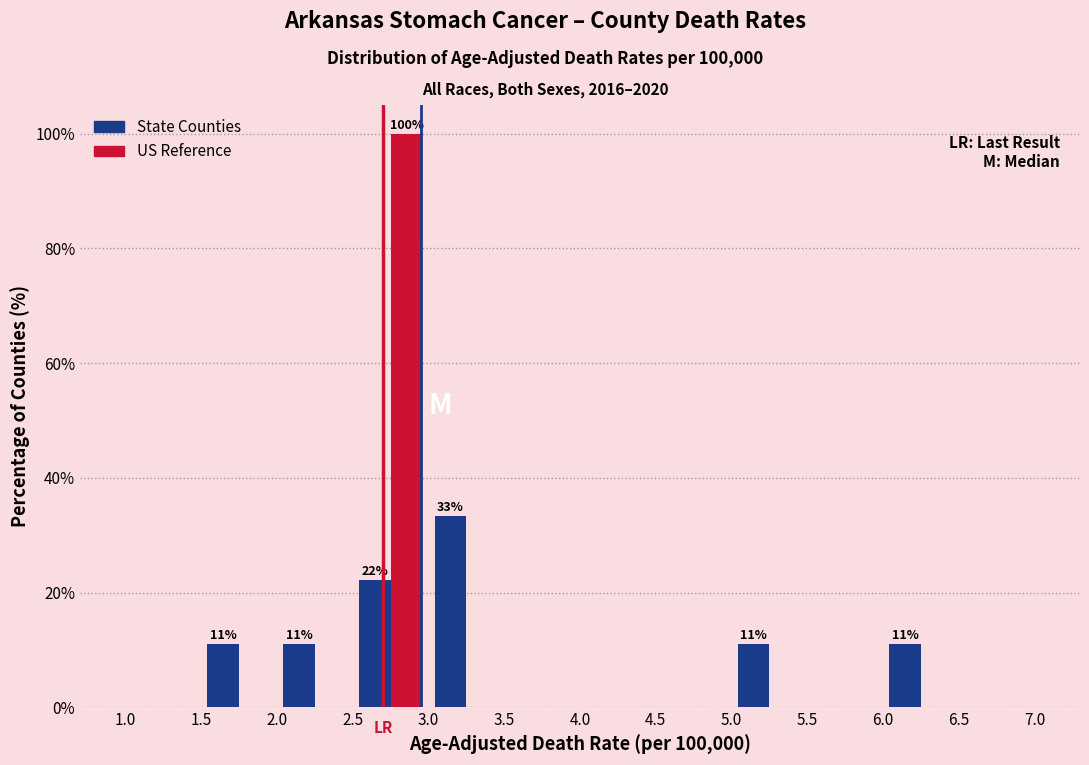

In the State Counties series, which range on the x-axis has the tallest bar?

3.0 to 3.5